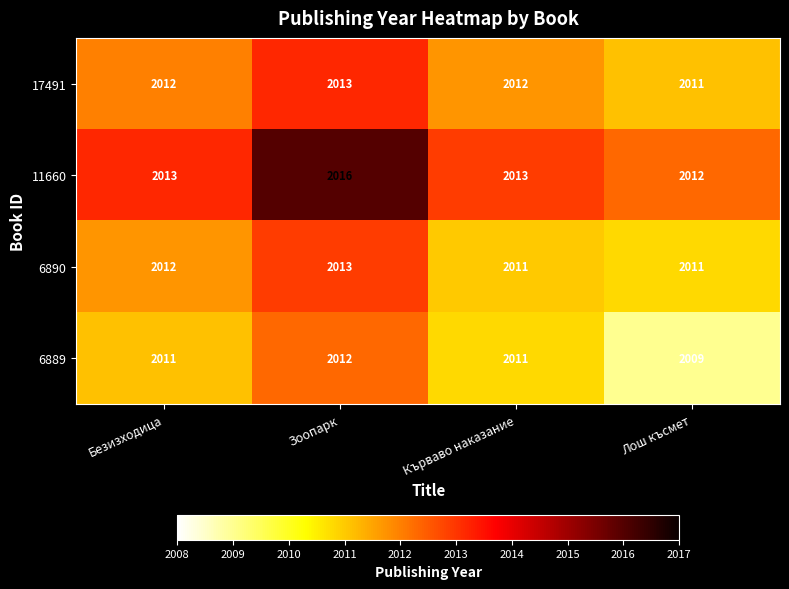

The 6889 series shows 1158 at Безизходица. True or false?

False